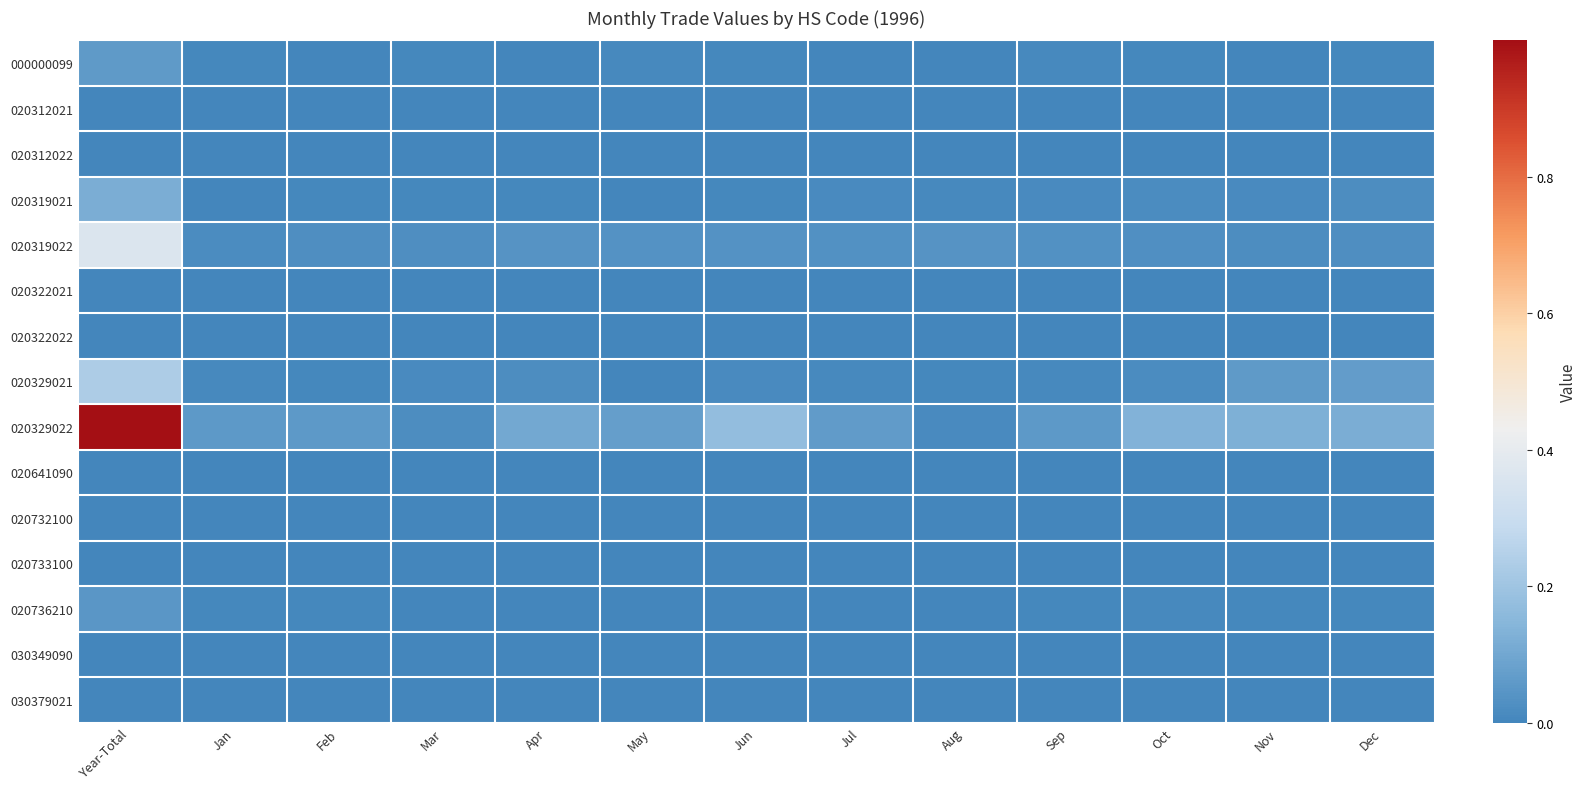

At which category is the sum across all series the highest?

Year-Total